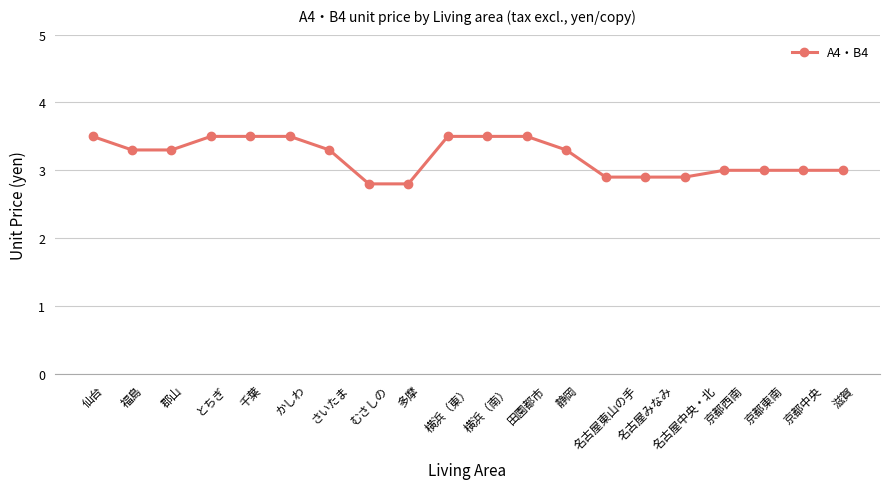

The value at 横浜（南） is 3.5. True or false?

True